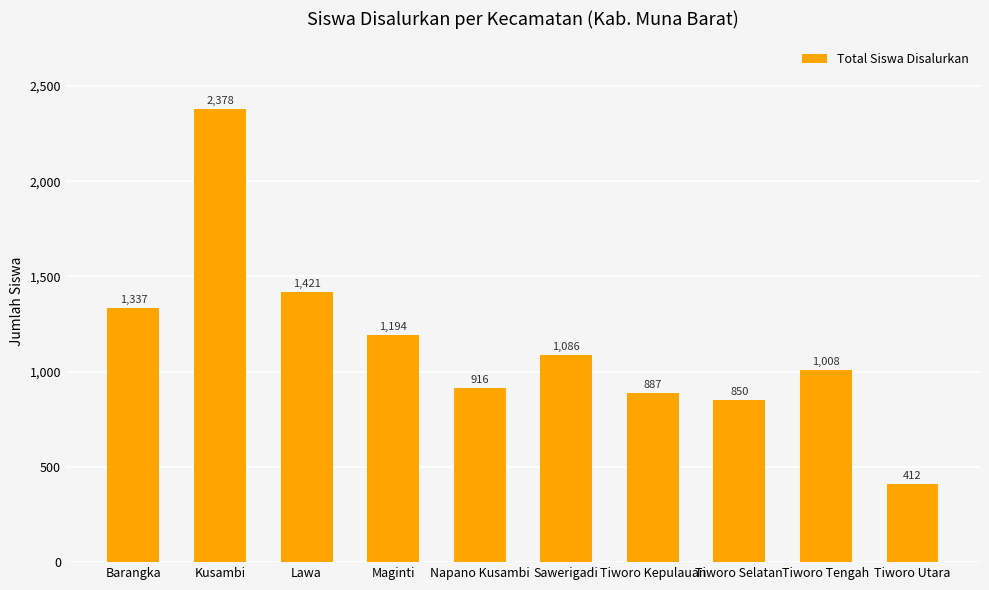

What is the label of the 2nd bar from the right?

Tiworo Tengah